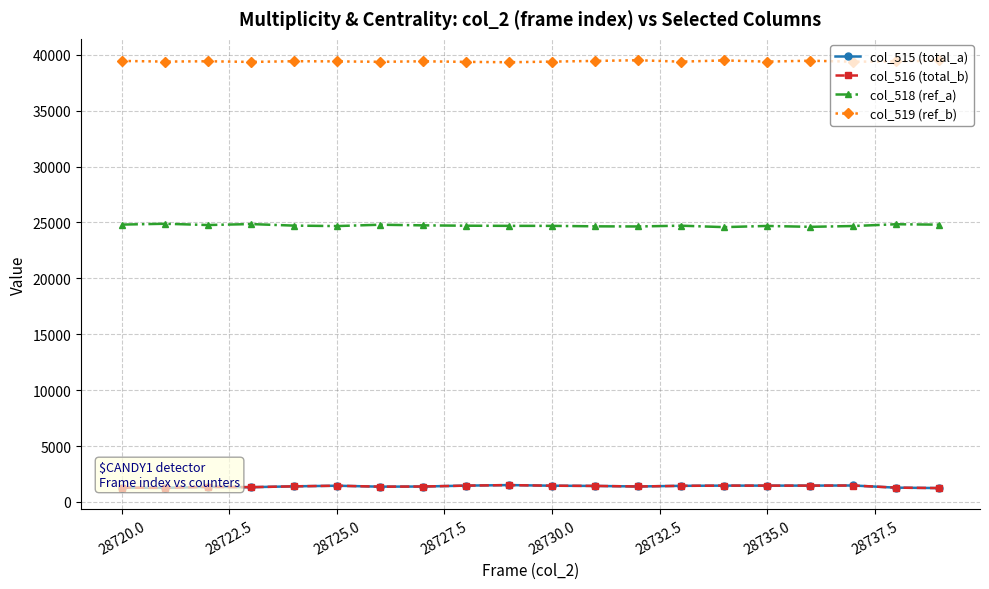

Does the chart display data point markers on the line(s)?

Yes